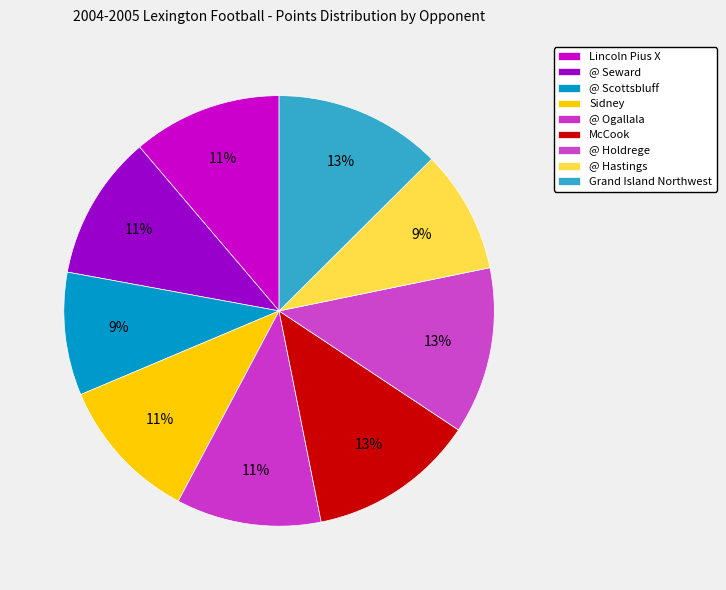

To the nearest percent, what is the difference between the McCook and Sidney slice percentages?

2%